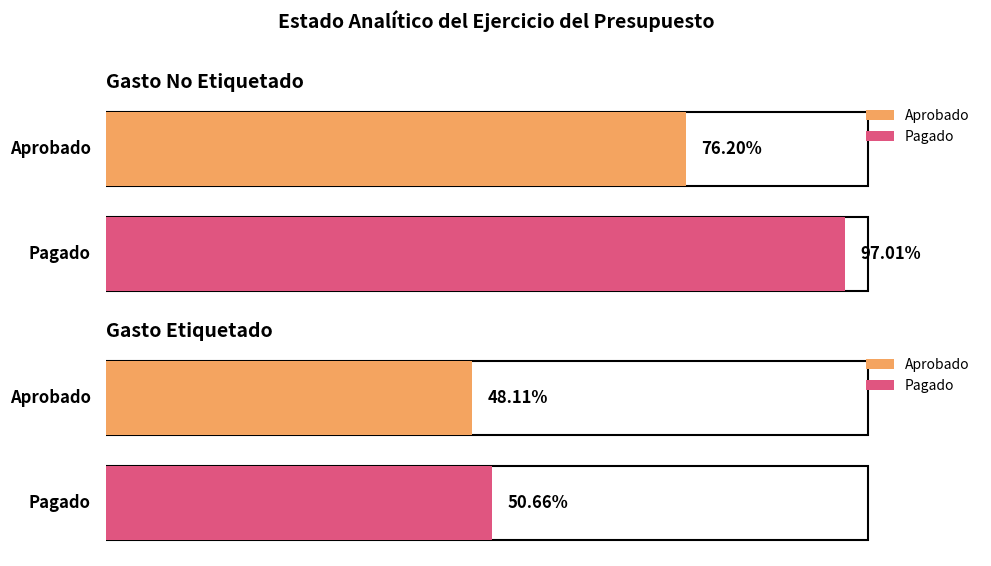

How many bars are there in total?

8